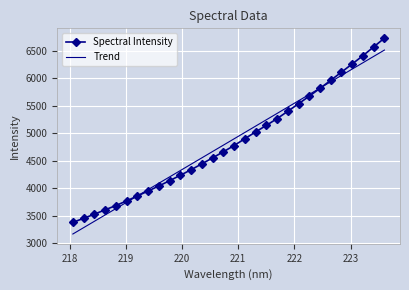

What is the greatest value displayed?

6729.1